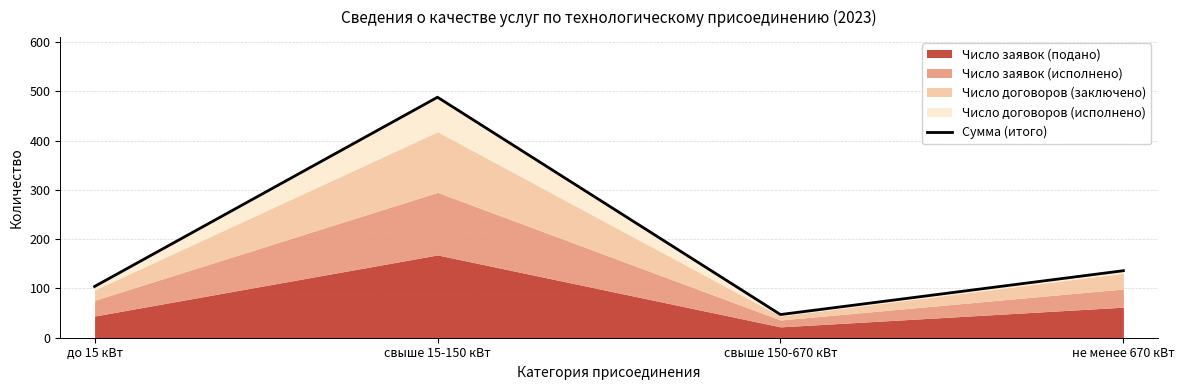

Which has a higher value, до 15 кВт or свыше 15-150 кВт?

свыше 15-150 кВт